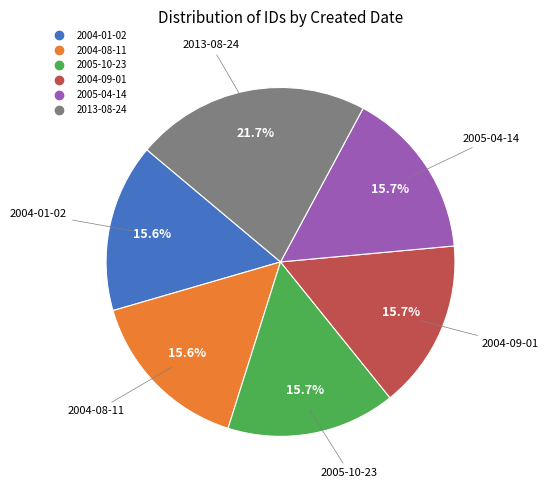

How many slices are in this pie chart?

6